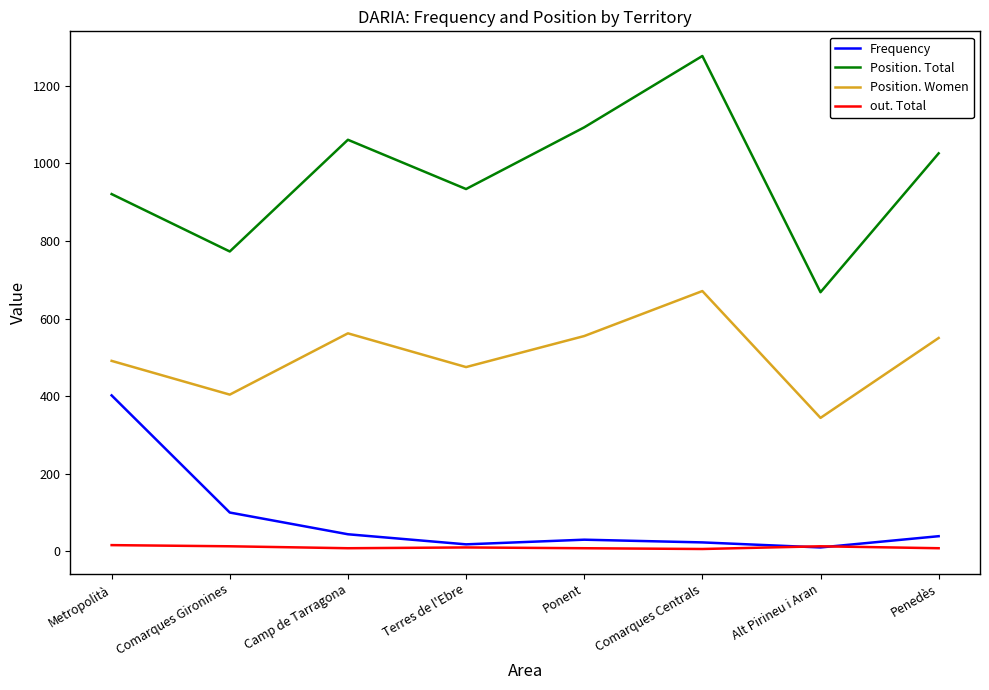

True or false: Position. Women and Frequency intersect in this chart.

False